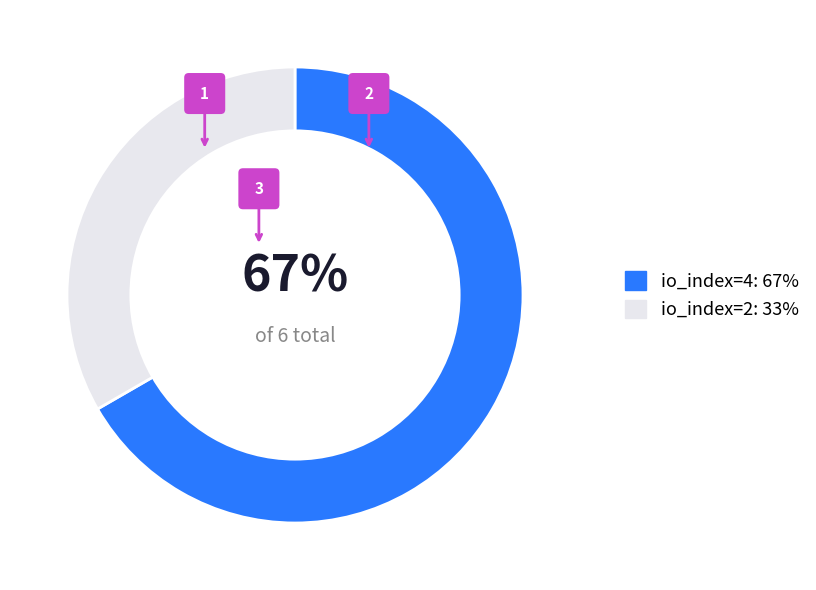

Is the sum of io_index=4 and io_index=2 greater than half?

Yes